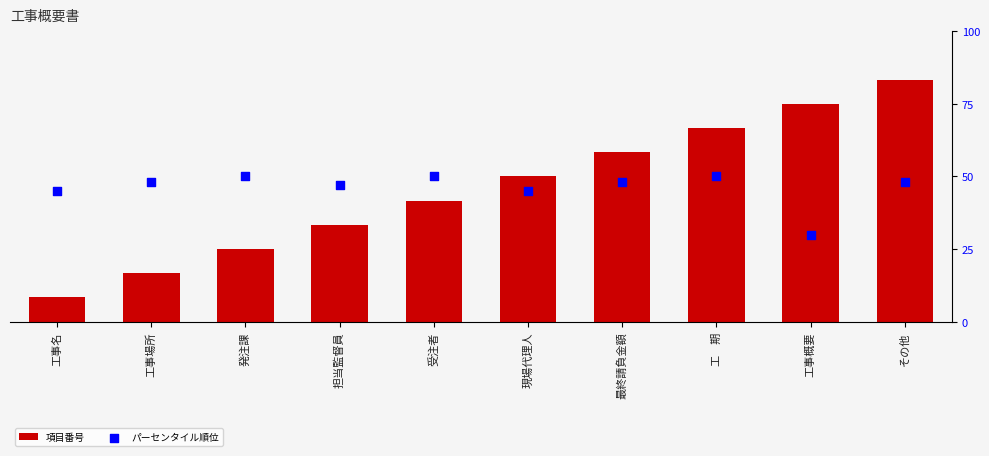

At how many categories does at least one series exceed 41?

9